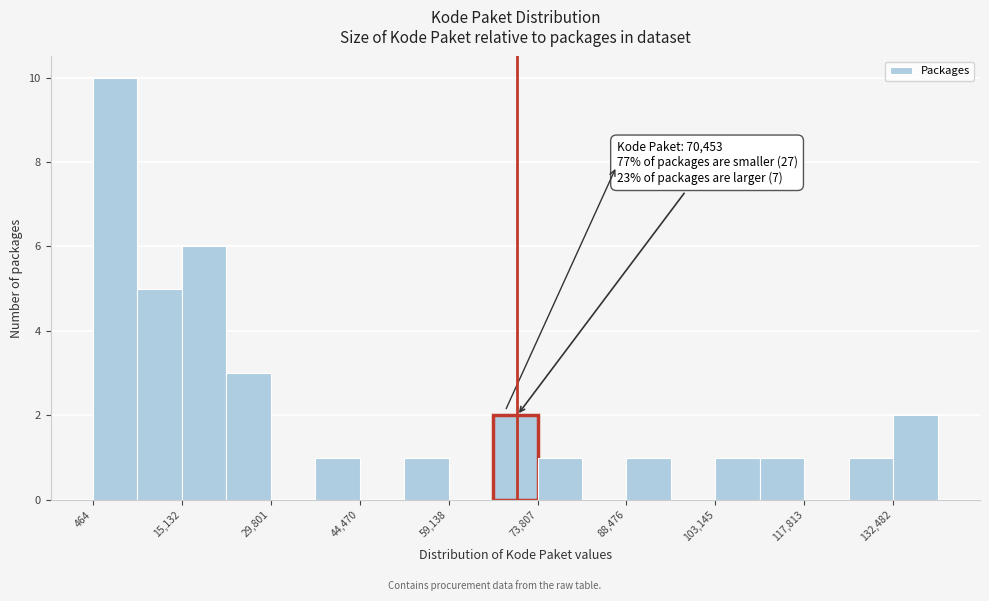

Read against the x-axis, roughly where is the centre of the tallest bar?

4000